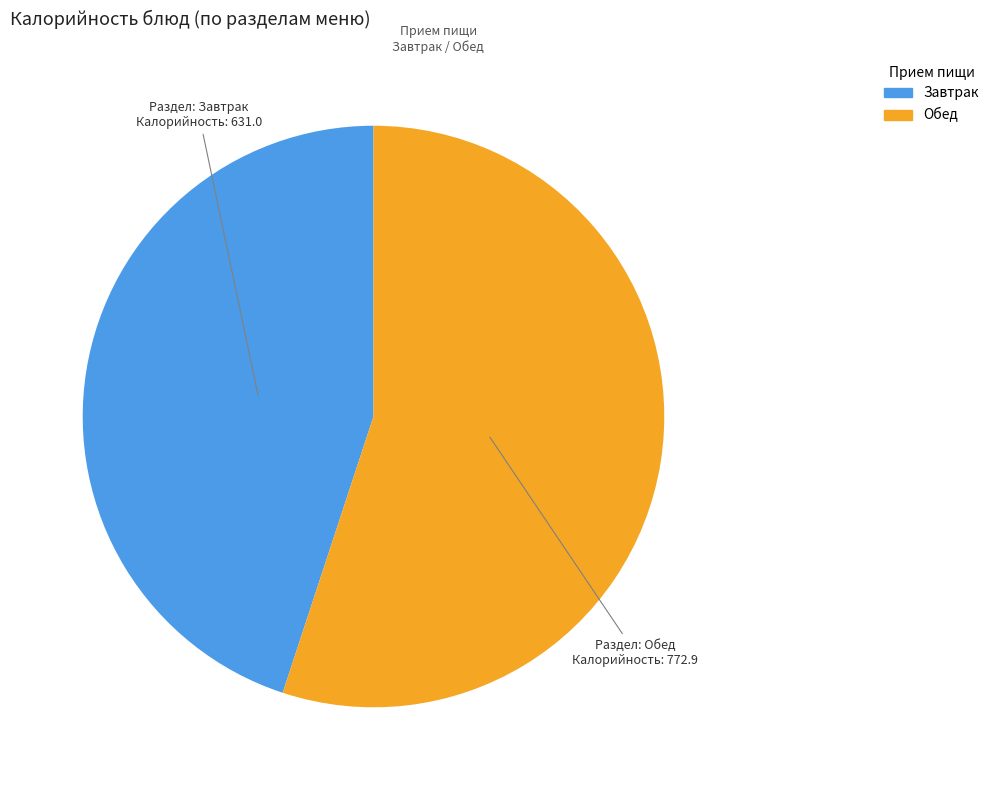

Is there any slice that represents more than half of the pie?

Yes